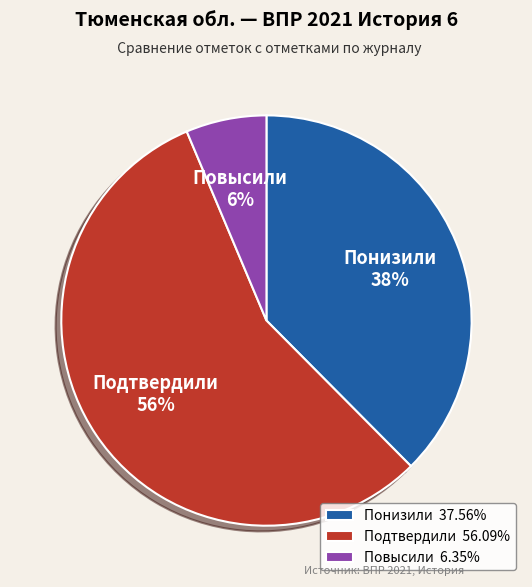

What percentage is the Повысили slice, to the nearest percent?

6%